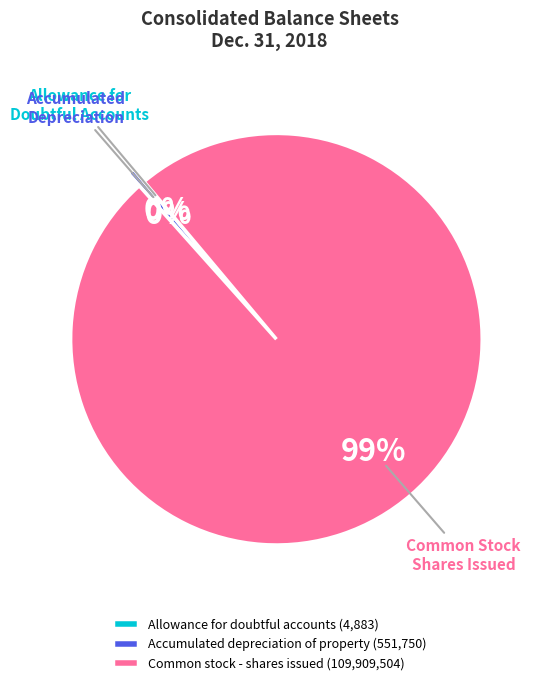

True or false: Common stock - shares issued (109,909,504) accounts for 89% of the total.

False